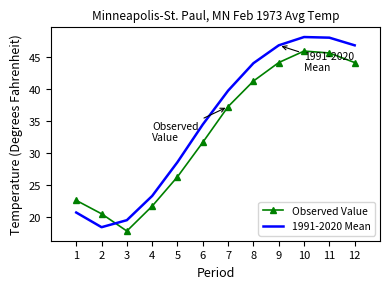

How many distinct data groups are displayed?

2